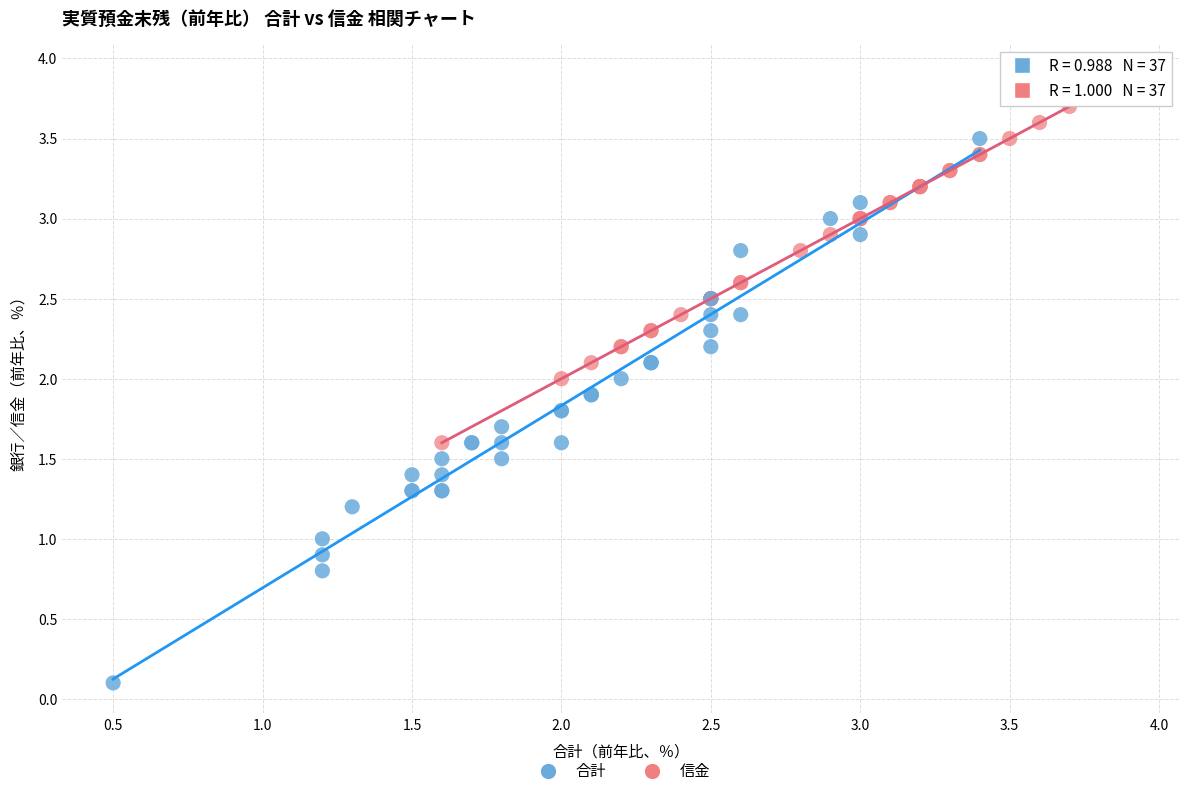

Which series contains the lowest Y value?

合計